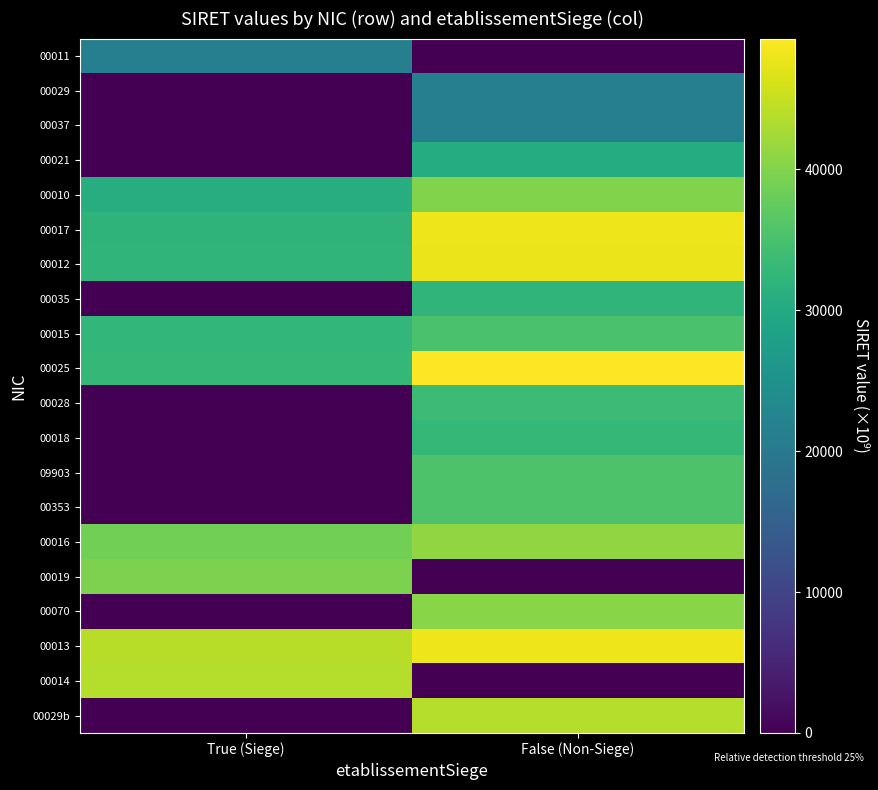

Which series has the largest range (max minus min)?

00014